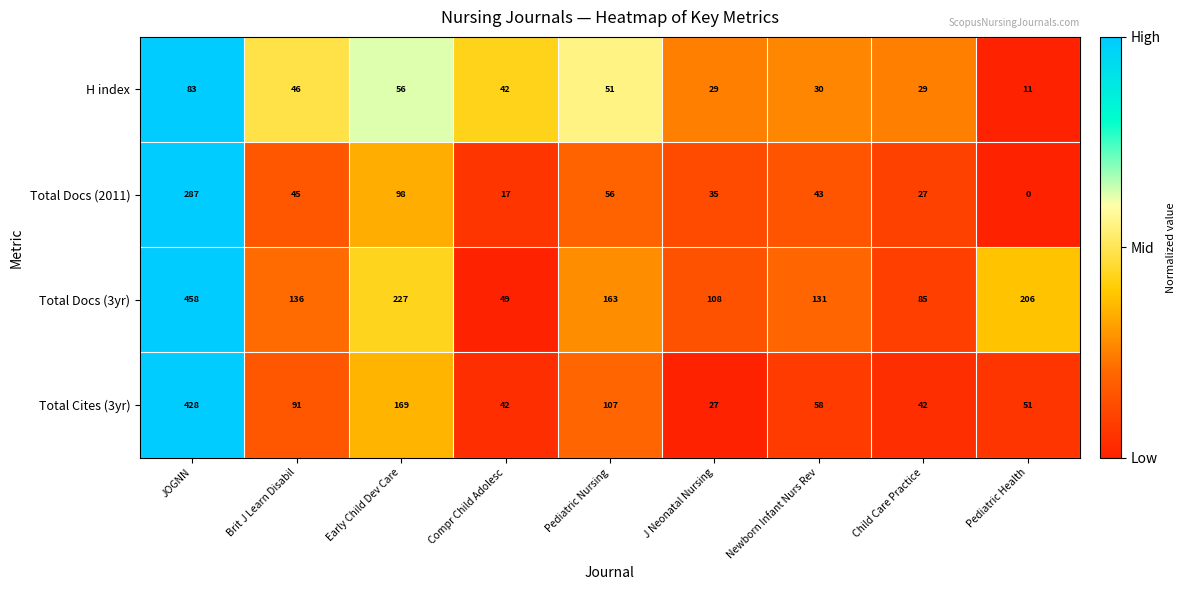

Is it true that Total Docs (3yr) equals 347 at Early Child Dev Care?

False